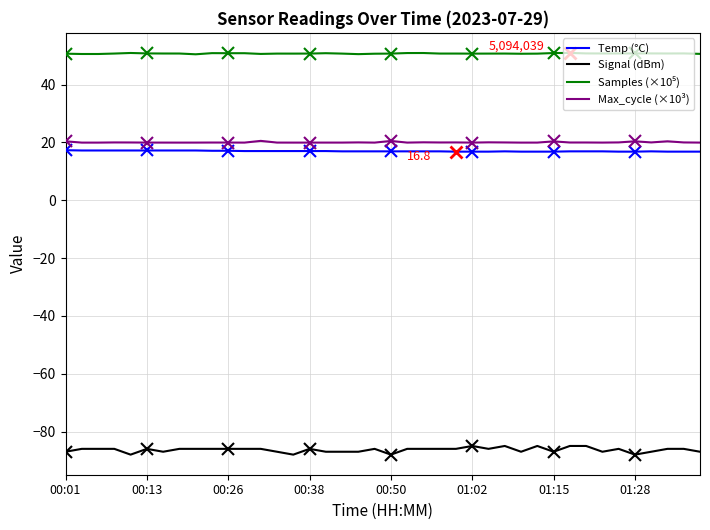

The Temp (°C) series shows 4.6 at 9. True or false?

False